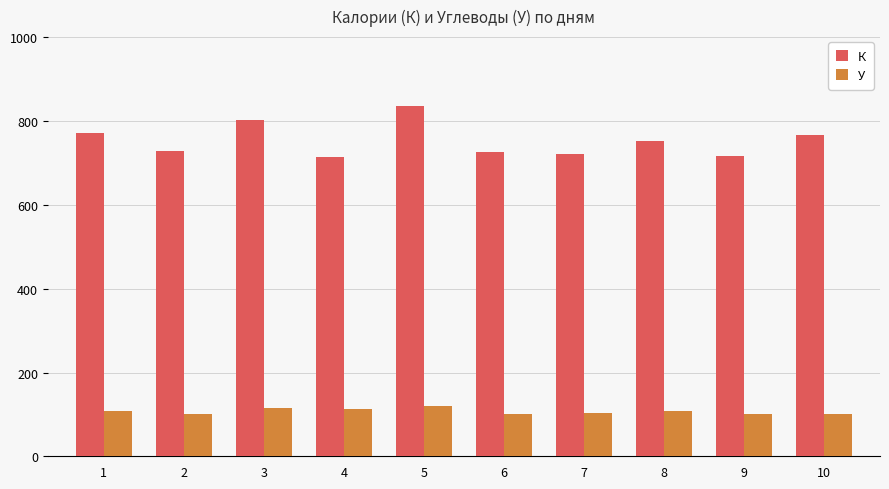

At 10, list the series in order from smallest to largest.

У, К